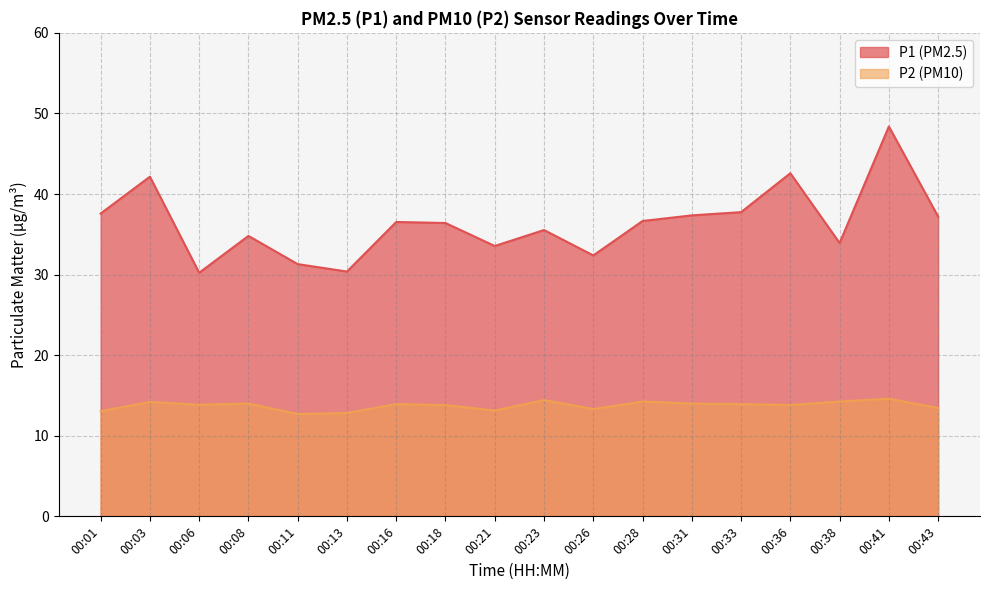

Which series has the largest range (max minus min)?

P1 (PM2.5)